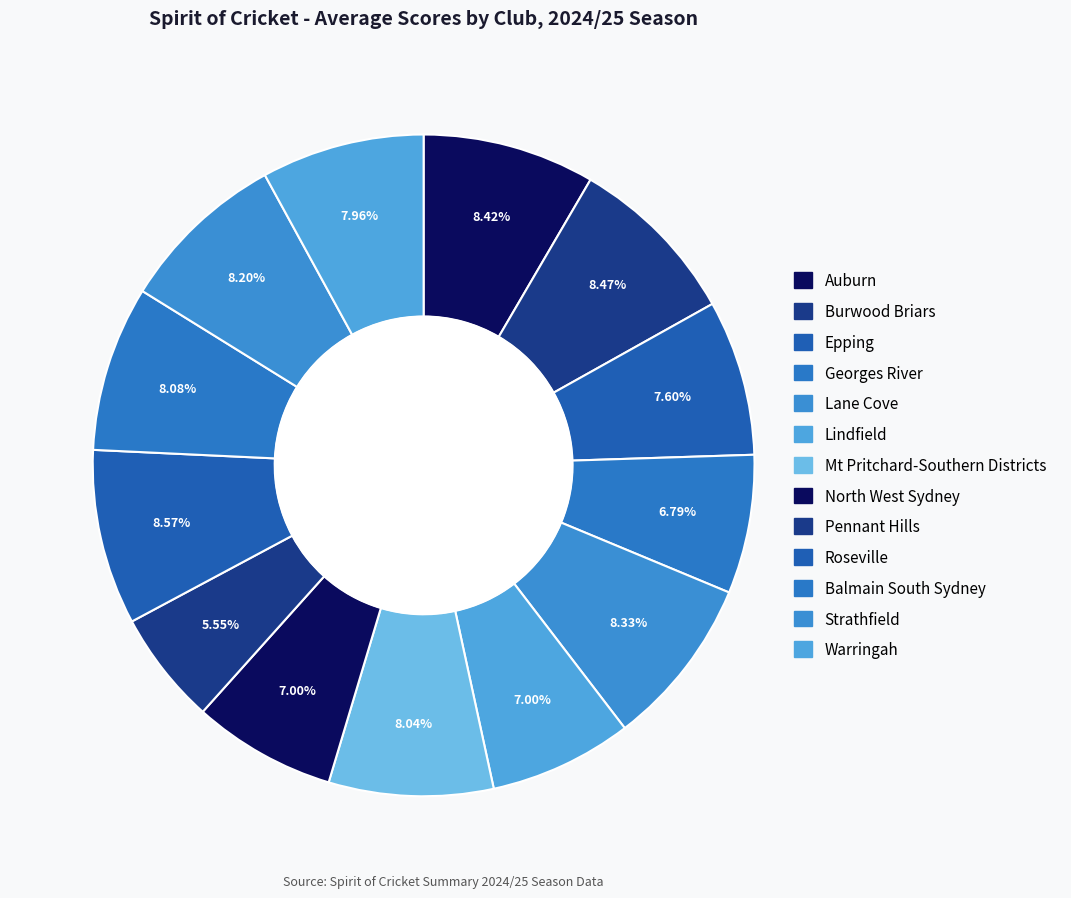

Which category has the smallest portion of the pie?

Pennant Hills